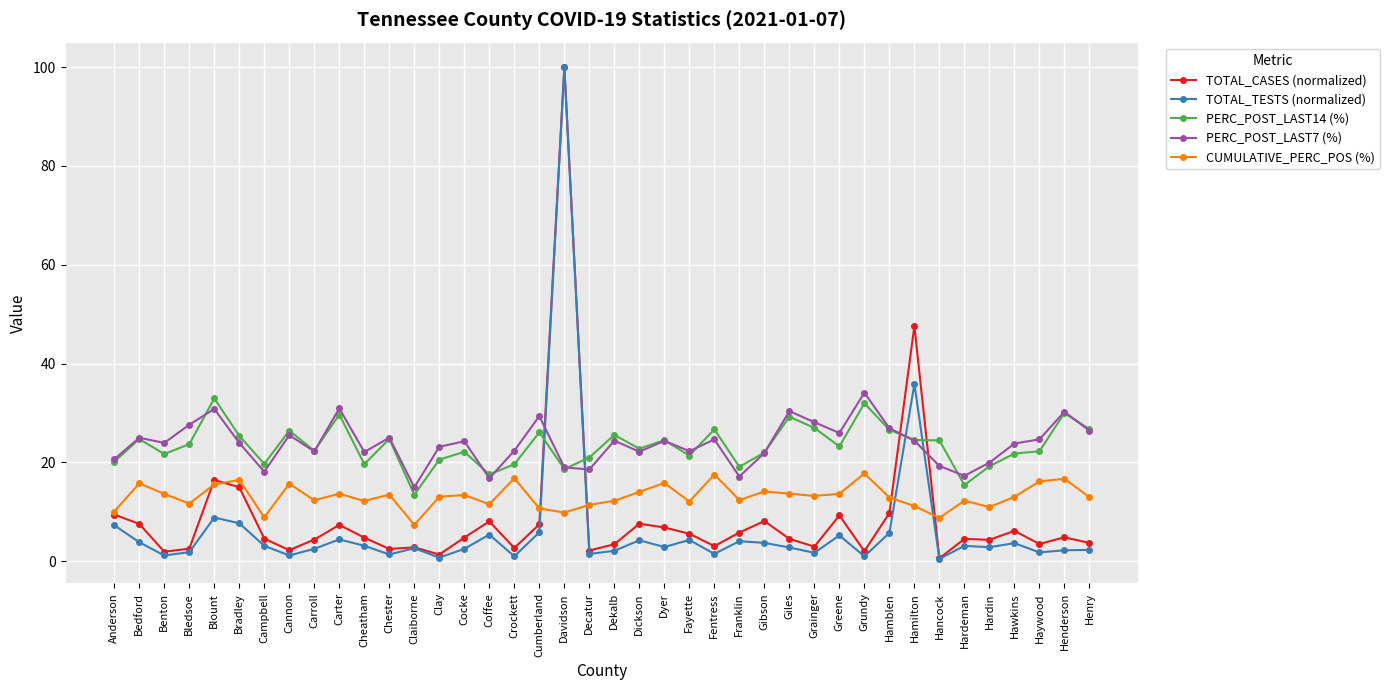

Does the chart have visible grid lines?

Yes